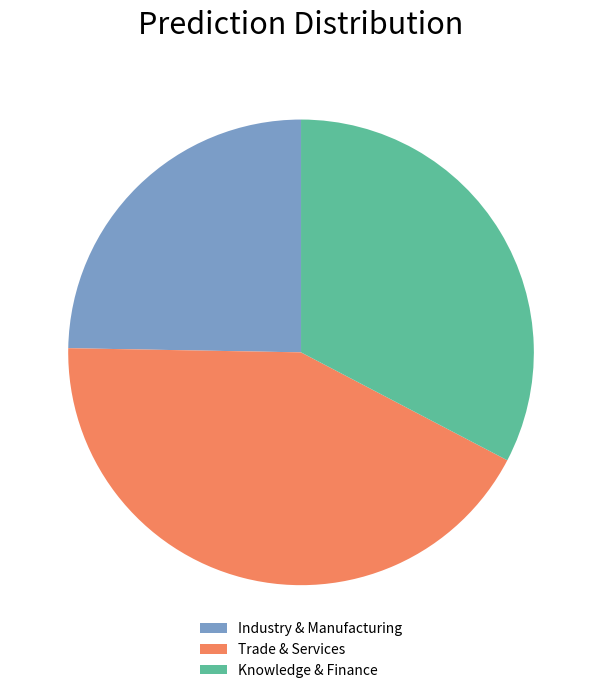

Is there any slice that represents more than half of the pie?

No